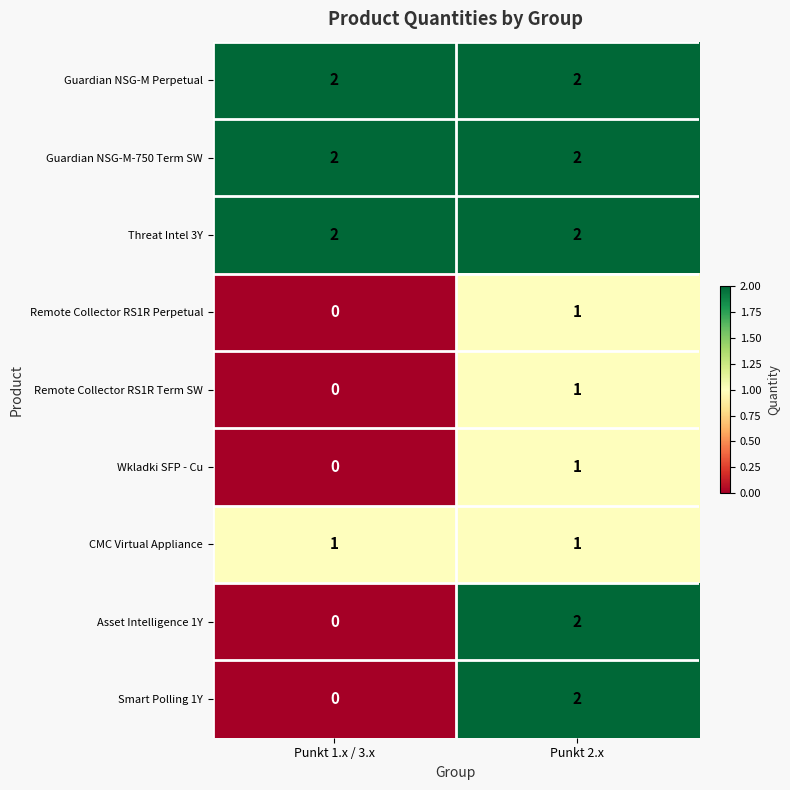

List the labels in order of Remote Collector RS1R Perpetual value, largest first.

Punkt 2.x, Punkt 1.x / 3.x